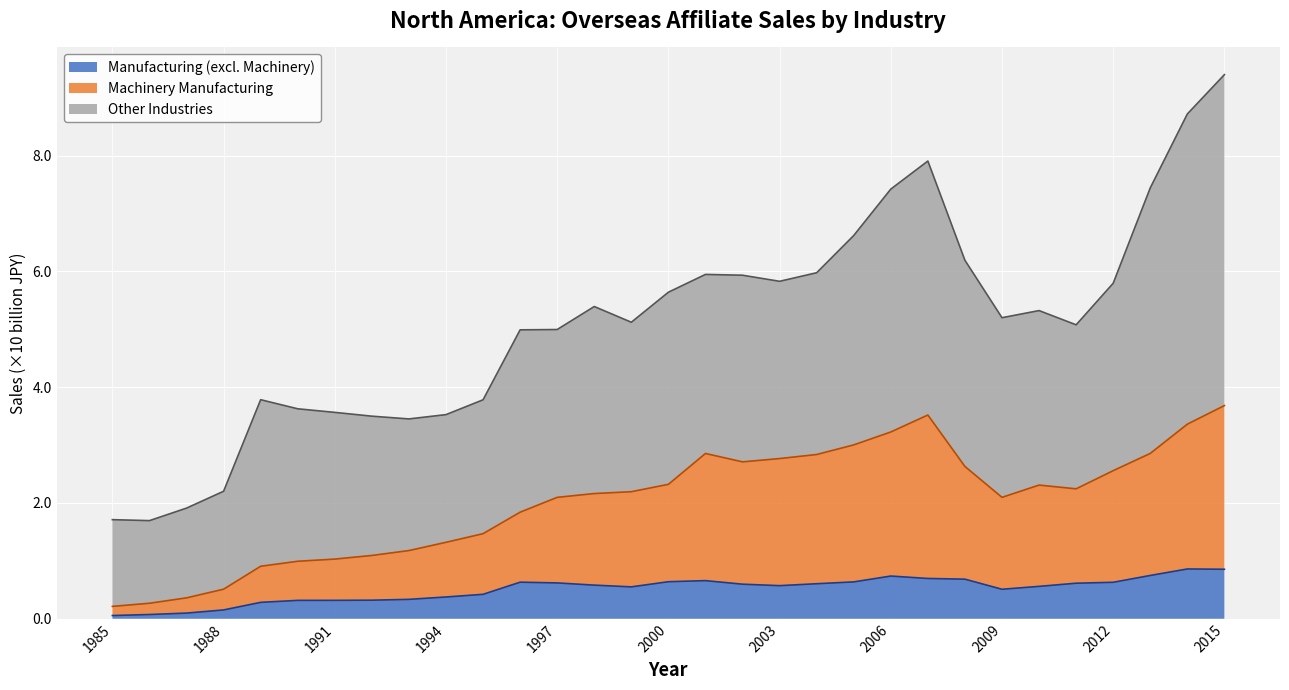

What is the value of the Manufacturing (excl. Machinery) point at the 16th from the left?

6400682